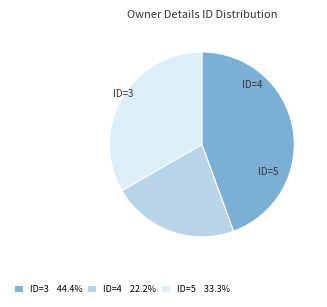

Combined, do ID=4 22.2% and ID=3 44.4% account for over 50%?

Yes